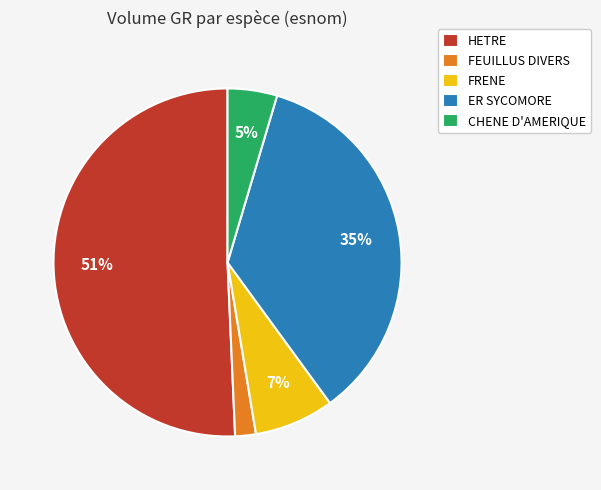

Is the sum of FEUILLUS DIVERS and FRENE greater than half?

No